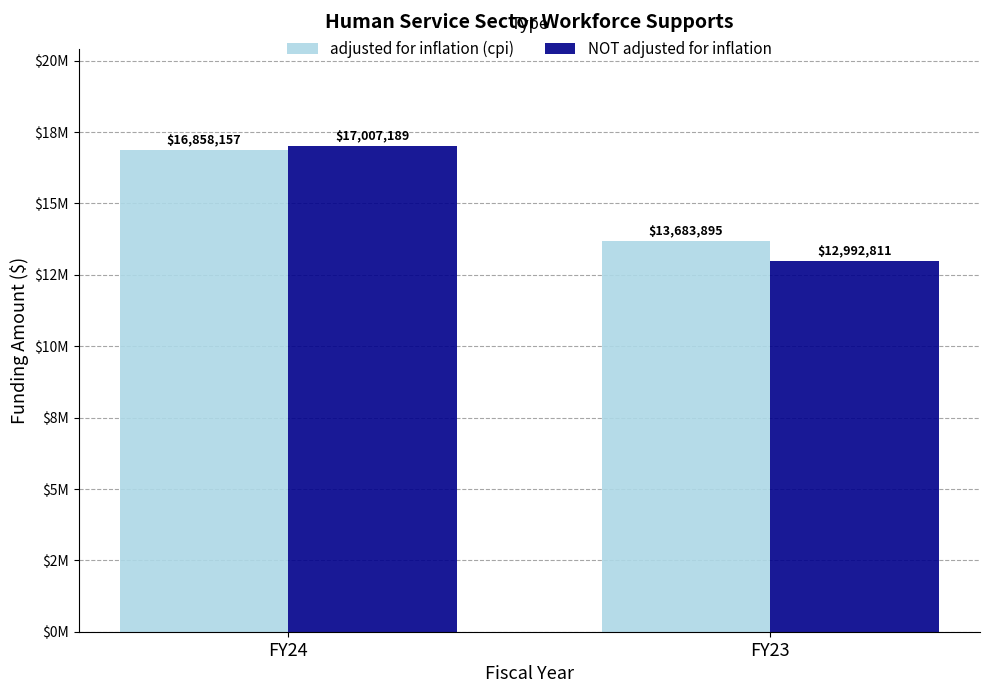

What are all the series names shown in the legend?

adjusted for inflation (cpi), NOT adjusted for inflation